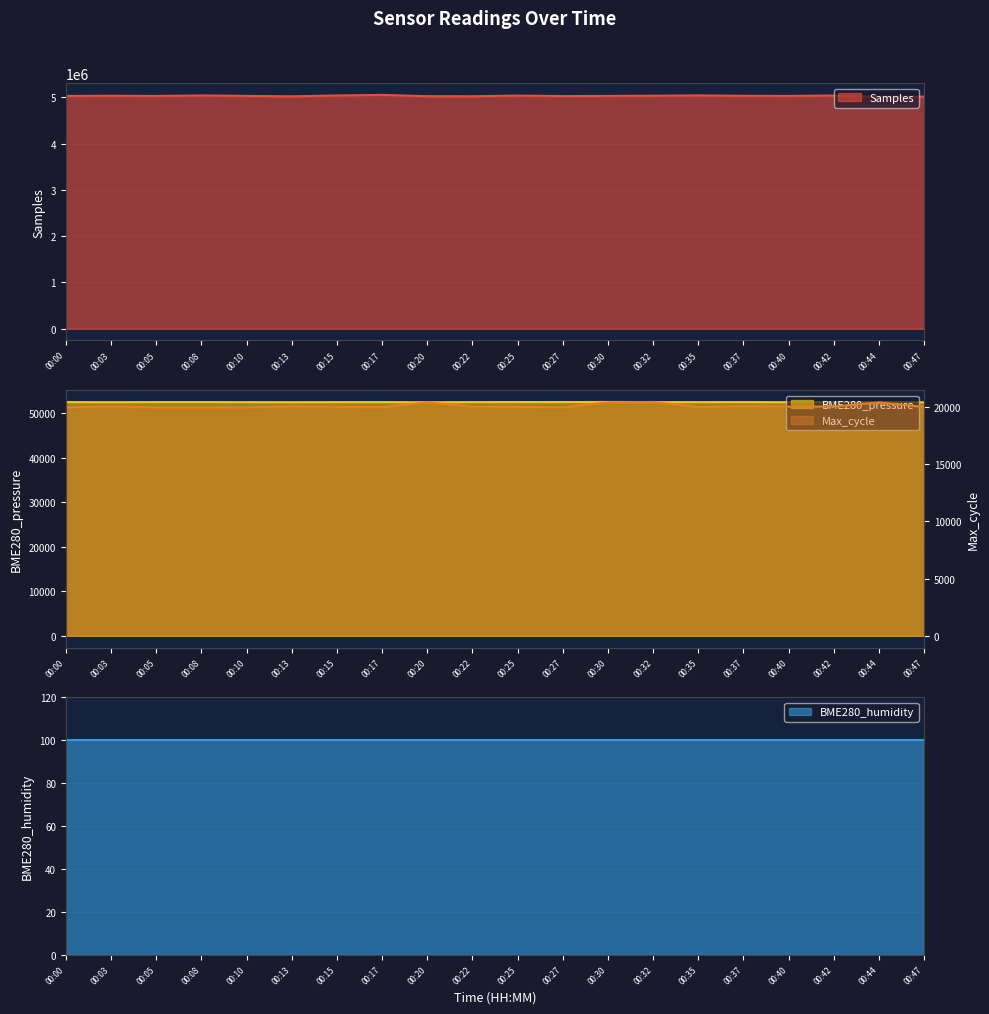

Where is the first local minimum for BME280_pressure?

00:03